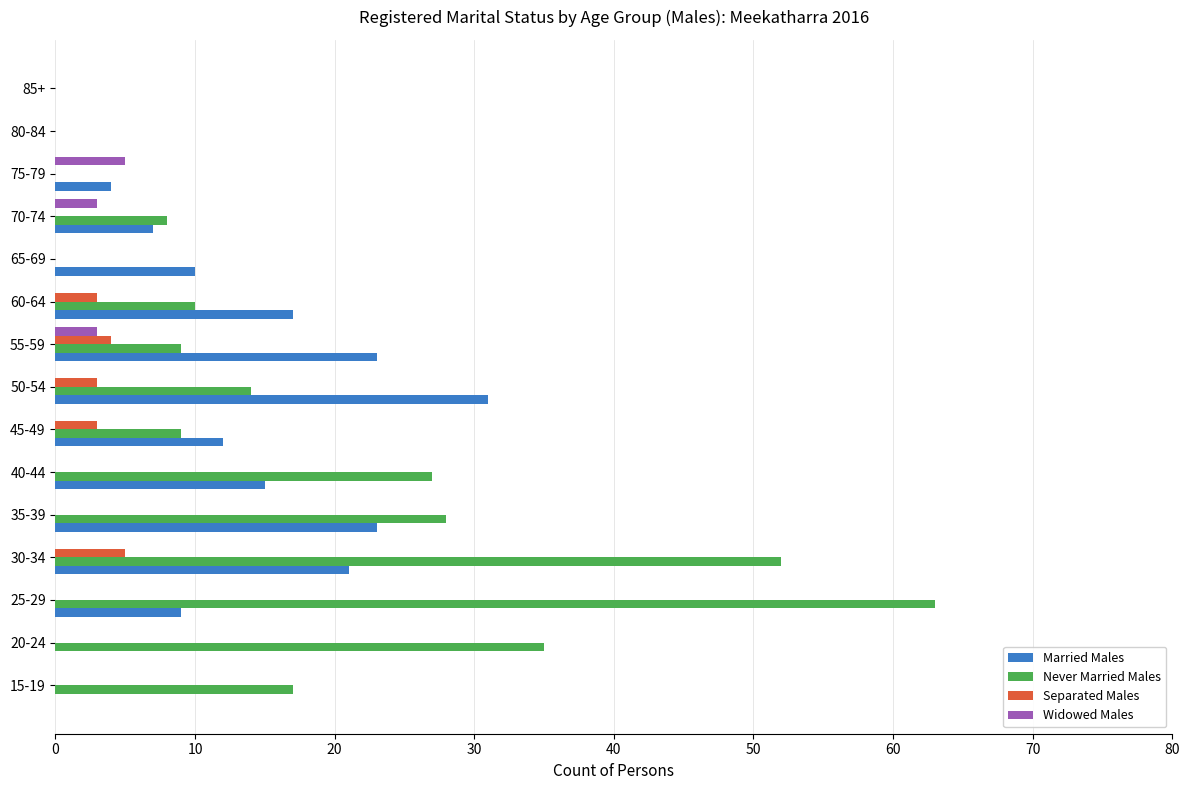

What is the sum of all Married Males values?

172